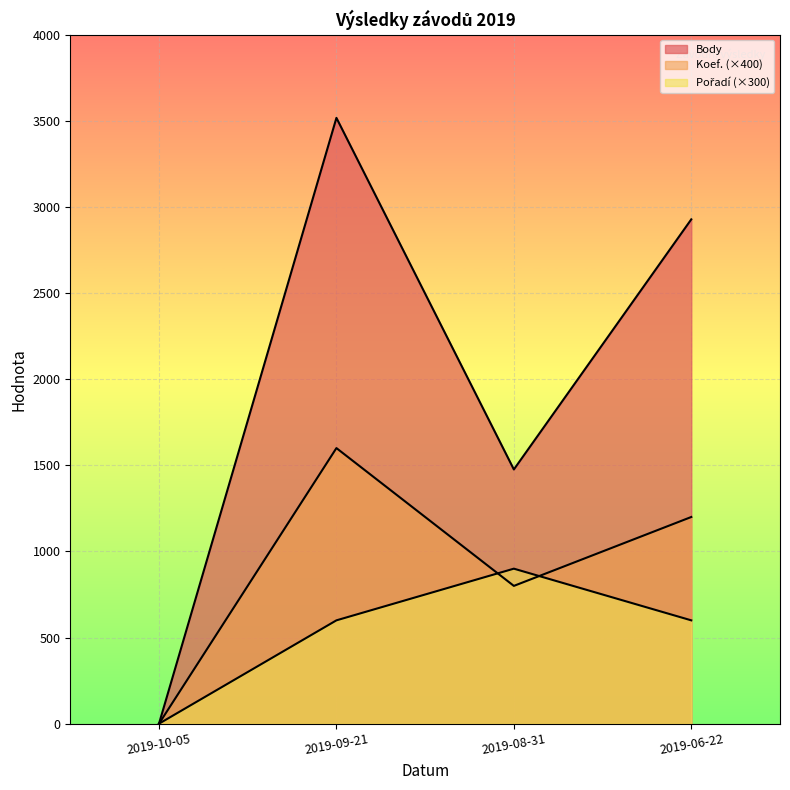

Is it true that Koef. equals 0 at 2019-10-05?

True